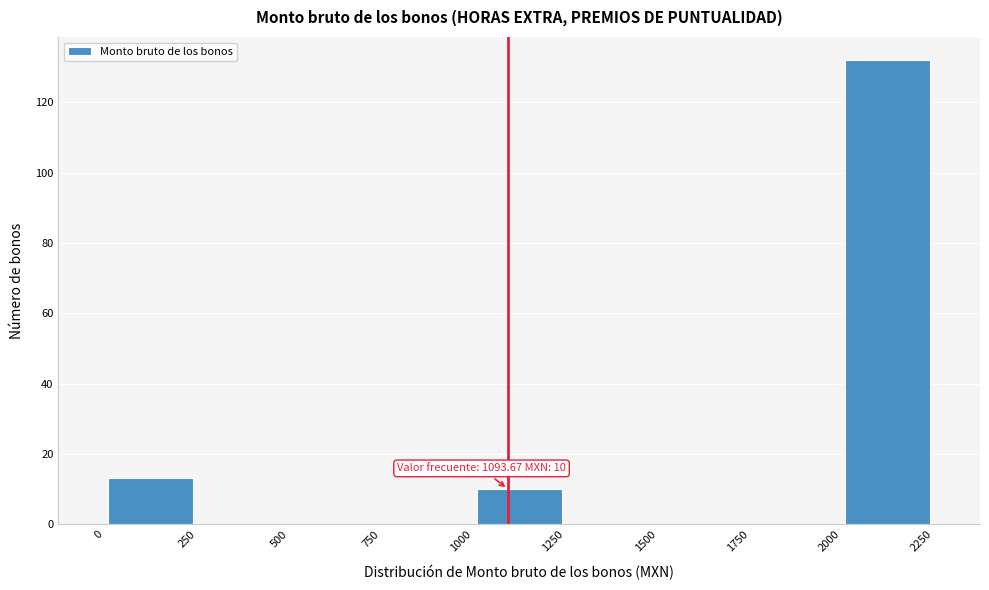

Which range on the x-axis has the tallest bar?

2000 to 2250